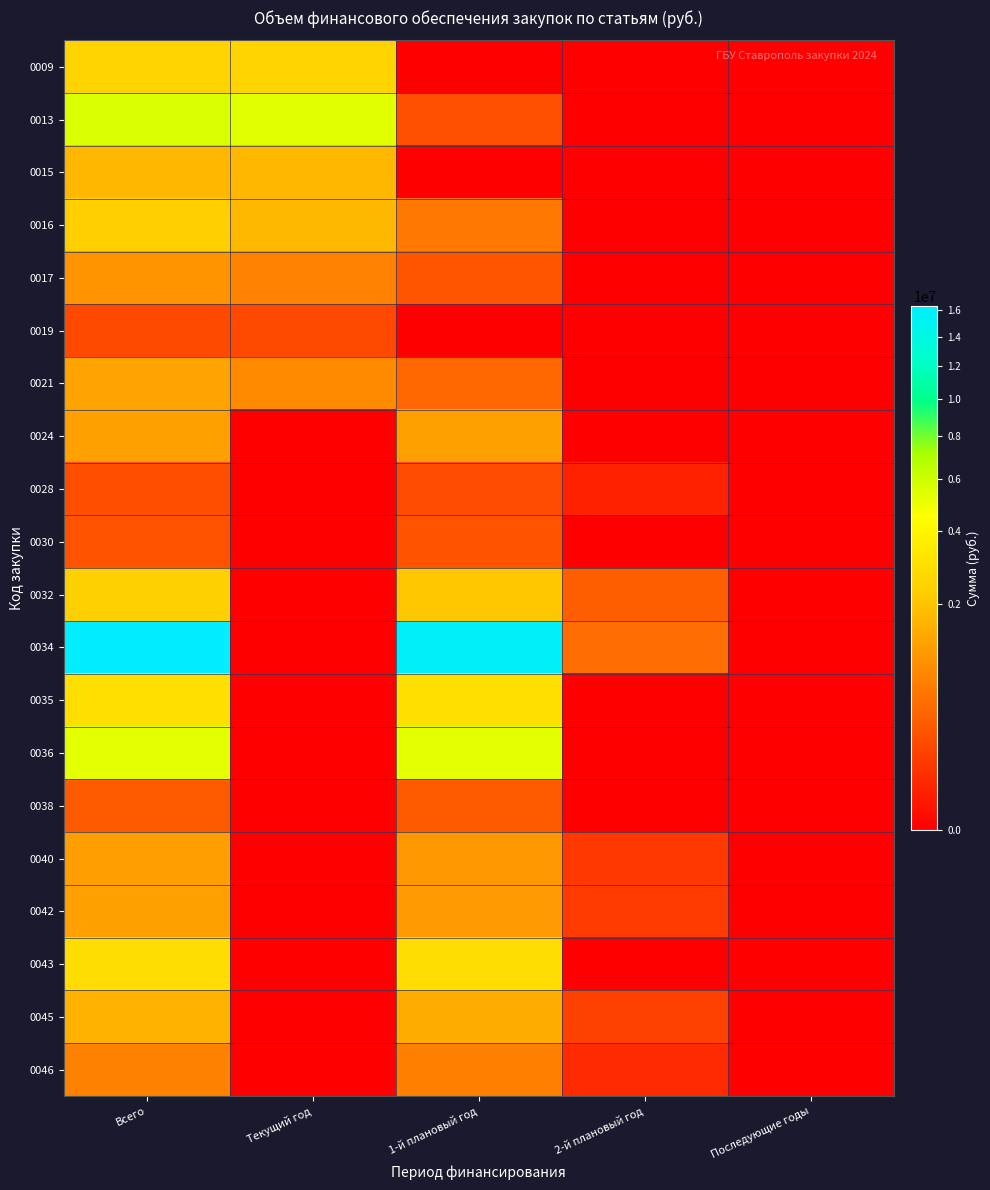

At which category is the sum across all series the highest?

Всего